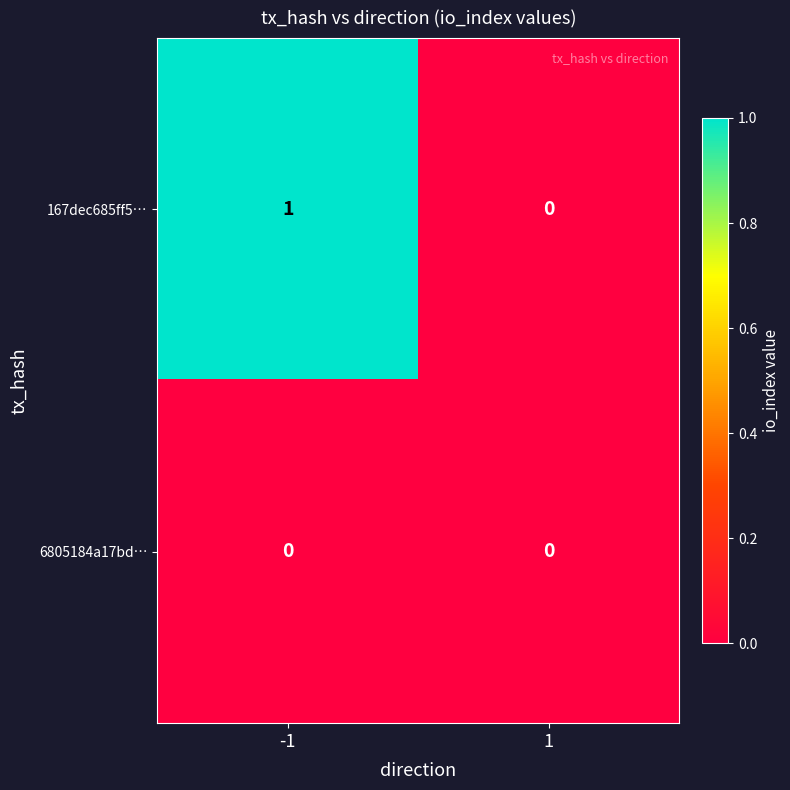

What is the total value across all series at -1?

1